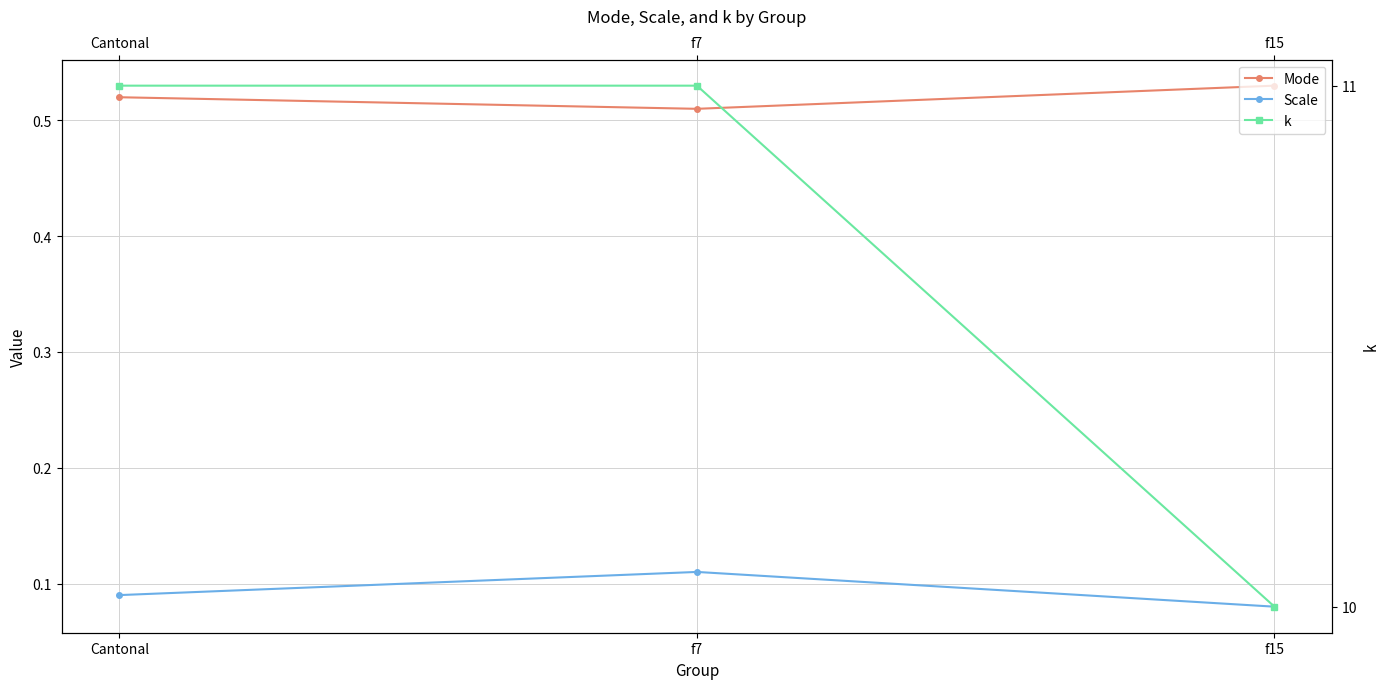

True or false: Mode has a value of 0.3 at Cantonal.

False